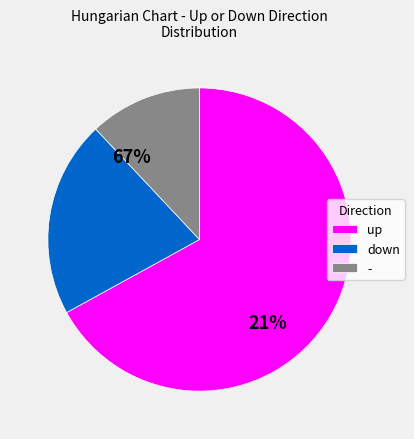

What is the ratio of the value at - to the value at up?

0.2